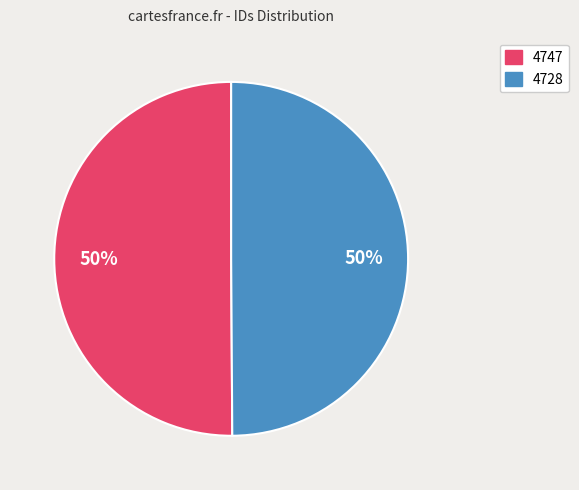

To the nearest percent, what percentage of the pie is 4728?

50%